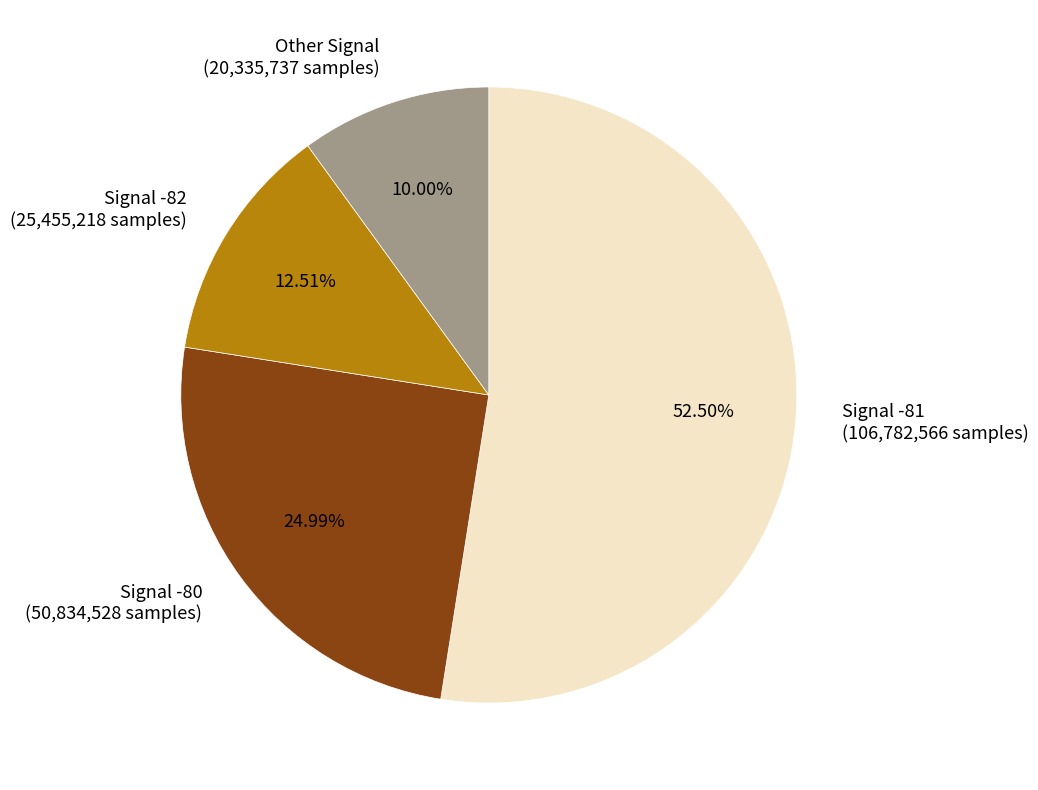

Which slice represents more than half of the pie?

Signal -81 (106,782,566 samples)